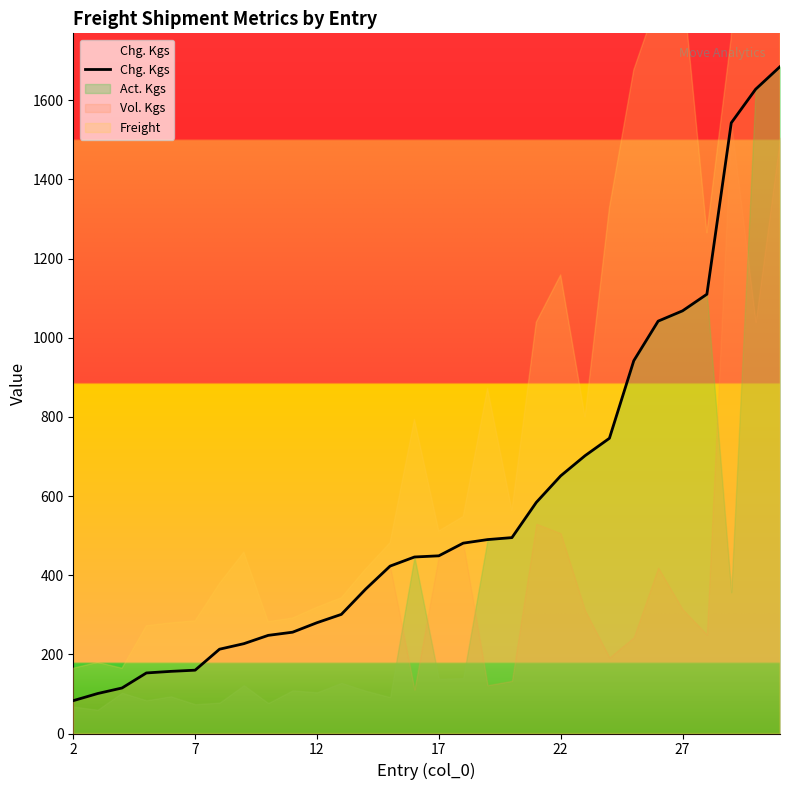

What is the lowest value of the Chg. Kgs series?

83